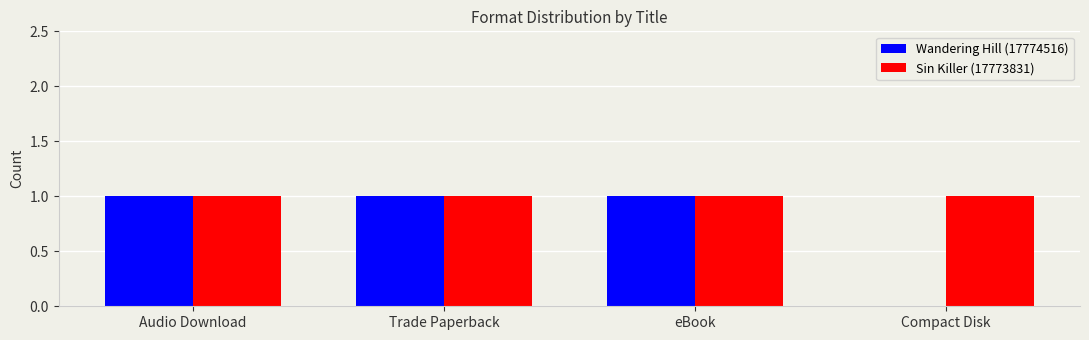

What is the greatest value displayed?

1